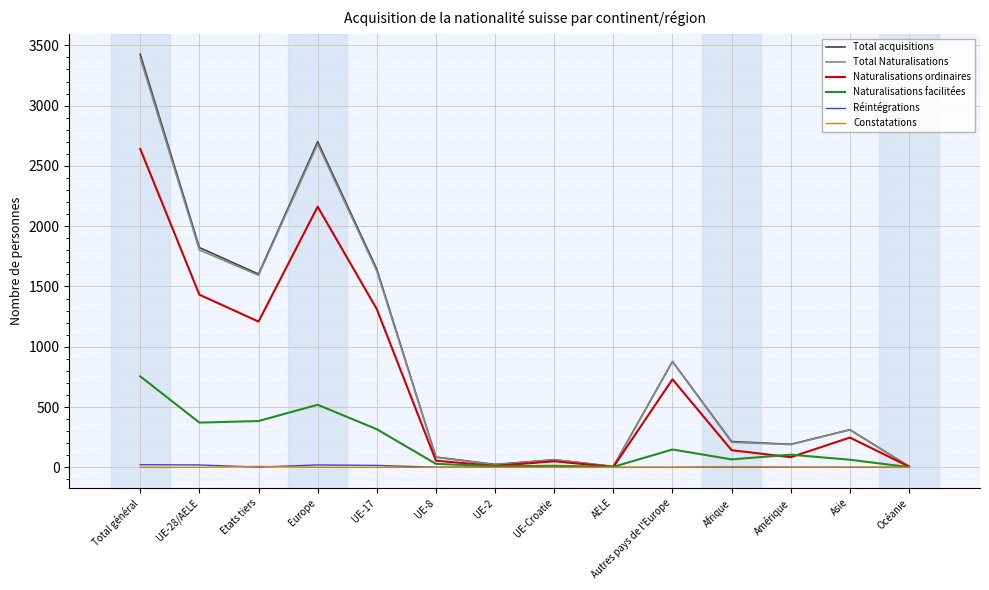

At which category is the sum across all series the highest?

Total général